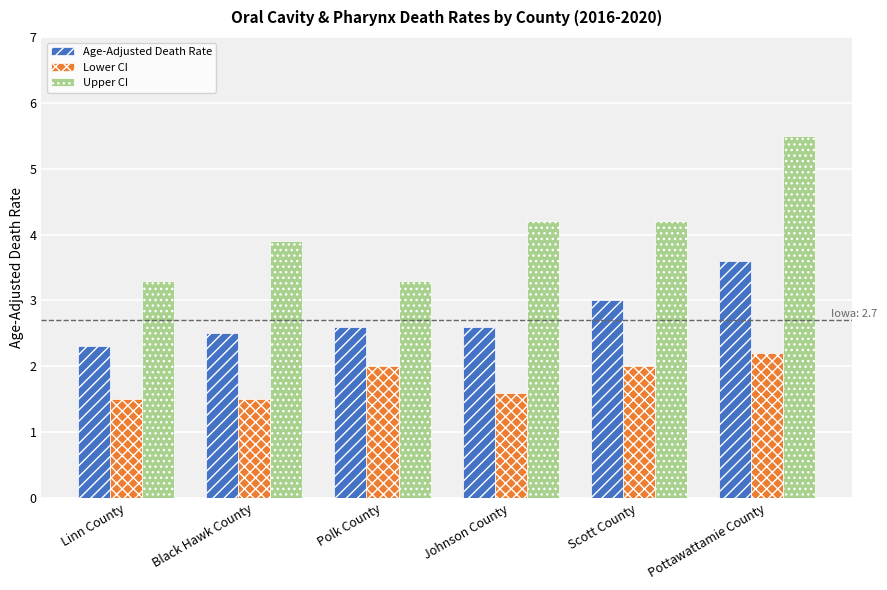

List the series in order of their overall mean, lowest first.

Lower CI, Age-Adjusted Death Rate, Upper CI